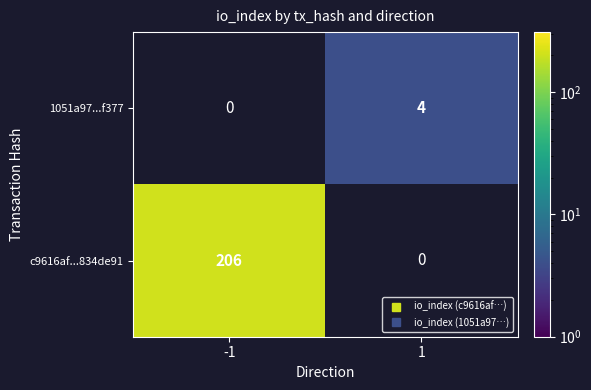

Rank the series by their maximum value, from lowest to highest.

c9616af...834de91, 1051a97...f377